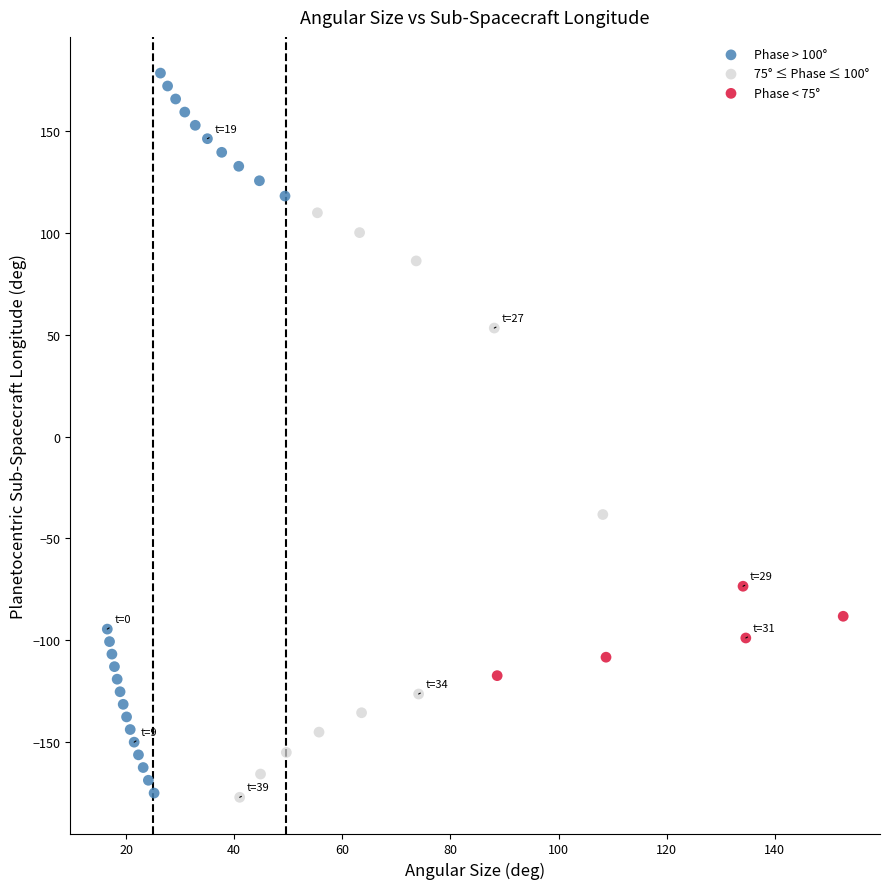

Which series has the largest Y range (max minus min)?

Phase > 100°